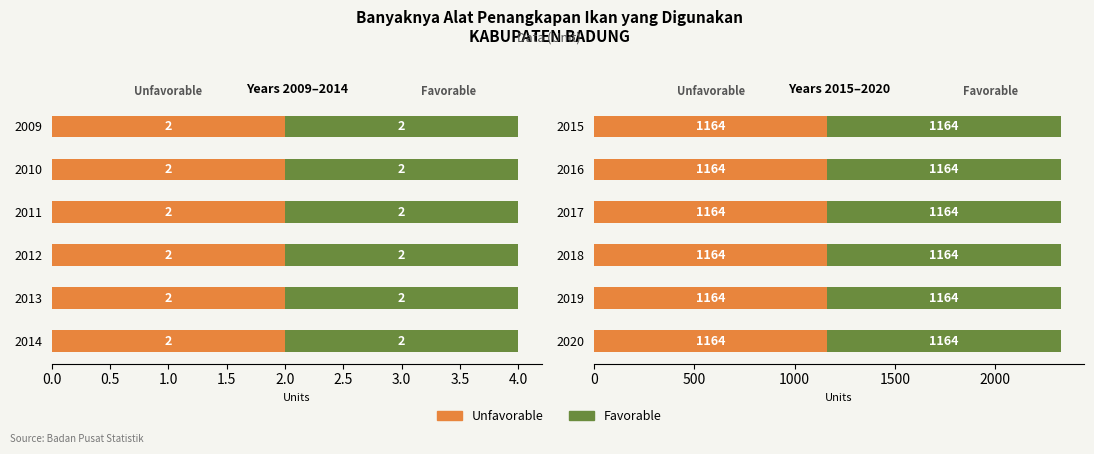

At how many categories does at least one series exceed 753?

6